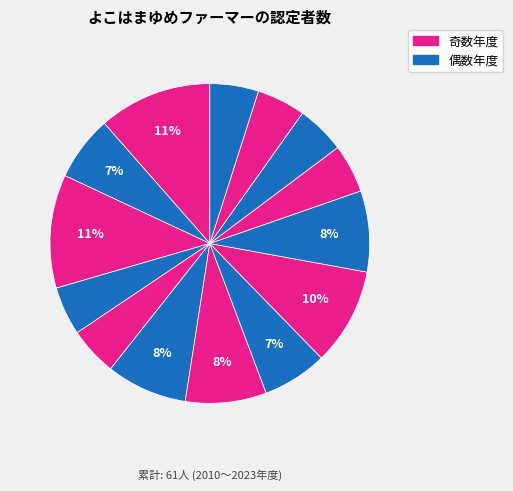

Count the number of slices in the pie.

14